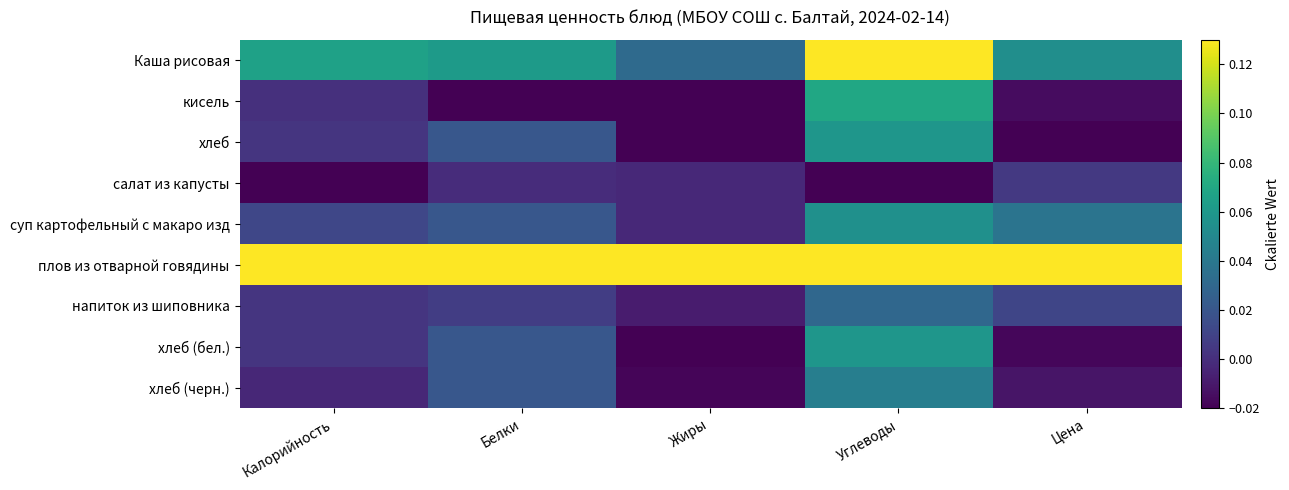

Reading left to right, what are all the values shown in this chart?

Каша рисовая: Калорийность=0.1	Белки=0.1	Жиры=0.0	Углеводы=0.1	Цена=0.1
кисель: Калорийность=0.0	Белки=-0.0	Жиры=-0.0	Углеводы=0.1	Цена=-0.0
хлеб: Калорийность=0.0	Белки=0.0	Жиры=-0.0	Углеводы=0.1	Цена=-0.0
салат из капусты: Калорийность=-0.0	Белки=-0.0	Жиры=-0.0	Углеводы=-0.0	Цена=0.0
суп картофельный с макаро изд: Калорийность=0.0	Белки=0.0	Жиры=-0.0	Углеводы=0.1	Цена=0.0
плов из отварной говядины: Калорийность=0.1	Белки=0.1	Жиры=0.1	Углеводы=0.1	Цена=0.1
напиток из шиповника: Калорийность=0.0	Белки=0.0	Жиры=-0.0	Углеводы=0.0	Цена=0.0
хлеб (бел.): Калорийность=0.0	Белки=0.0	Жиры=-0.0	Углеводы=0.1	Цена=-0.0
хлеб (черн.): Калорийность=-0.0	Белки=0.0	Жиры=-0.0	Углеводы=0.0	Цена=-0.0